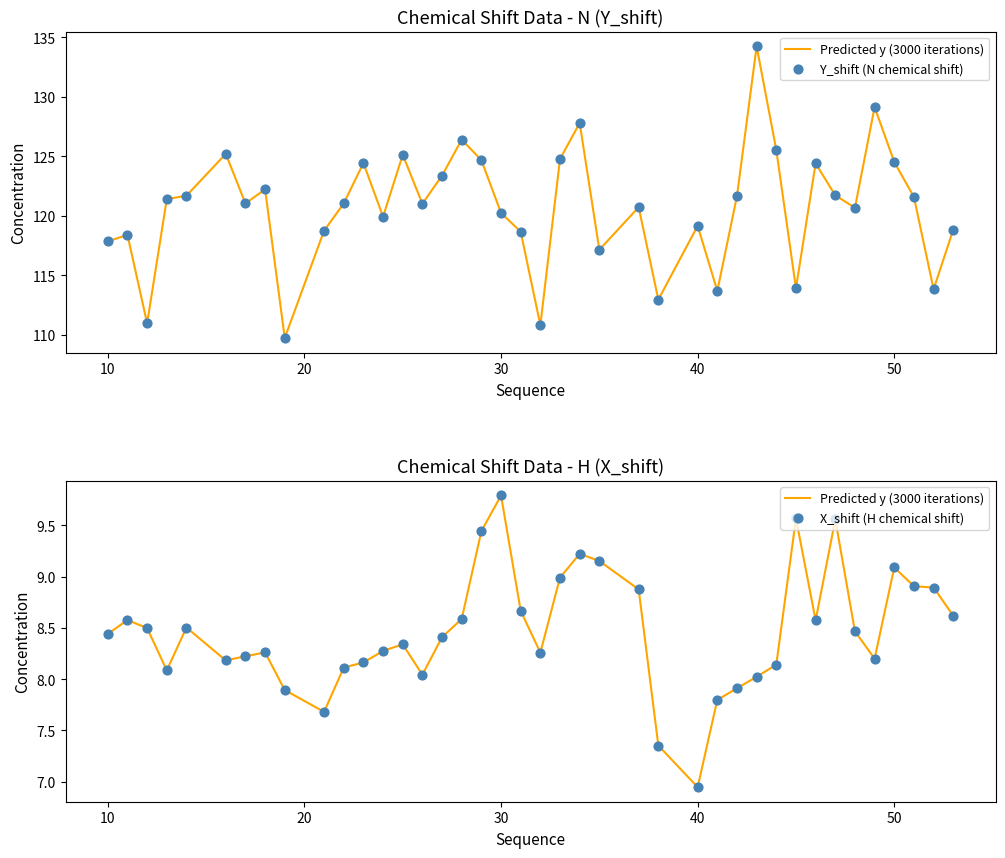

Which series contains the lowest Y value?

Predicted y (3000 iterations)